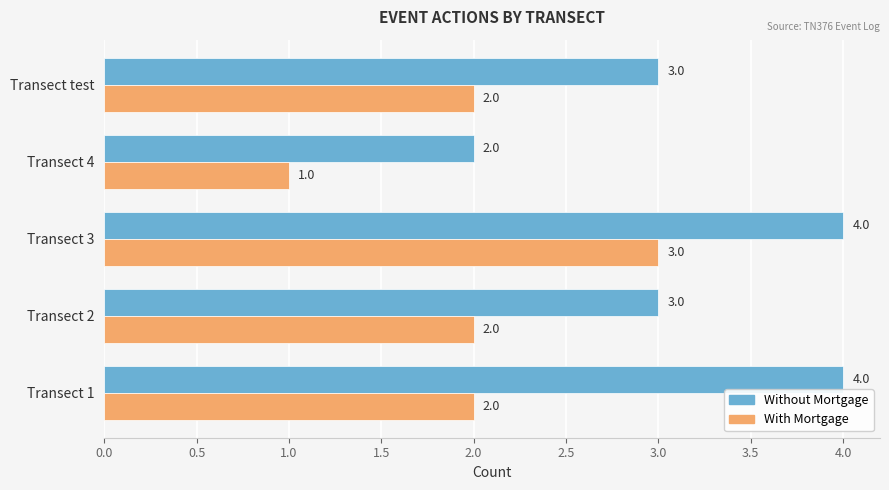

List the series in order of their overall mean, lowest first.

With Mortgage, Without Mortgage